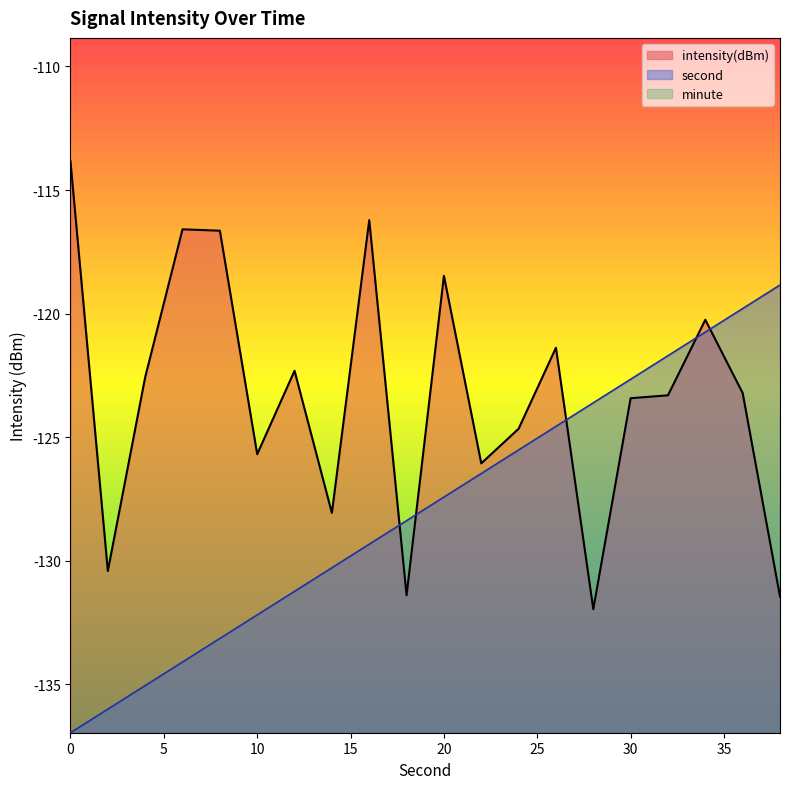

What is the value of the second point at the 17th from the left?

-121.7